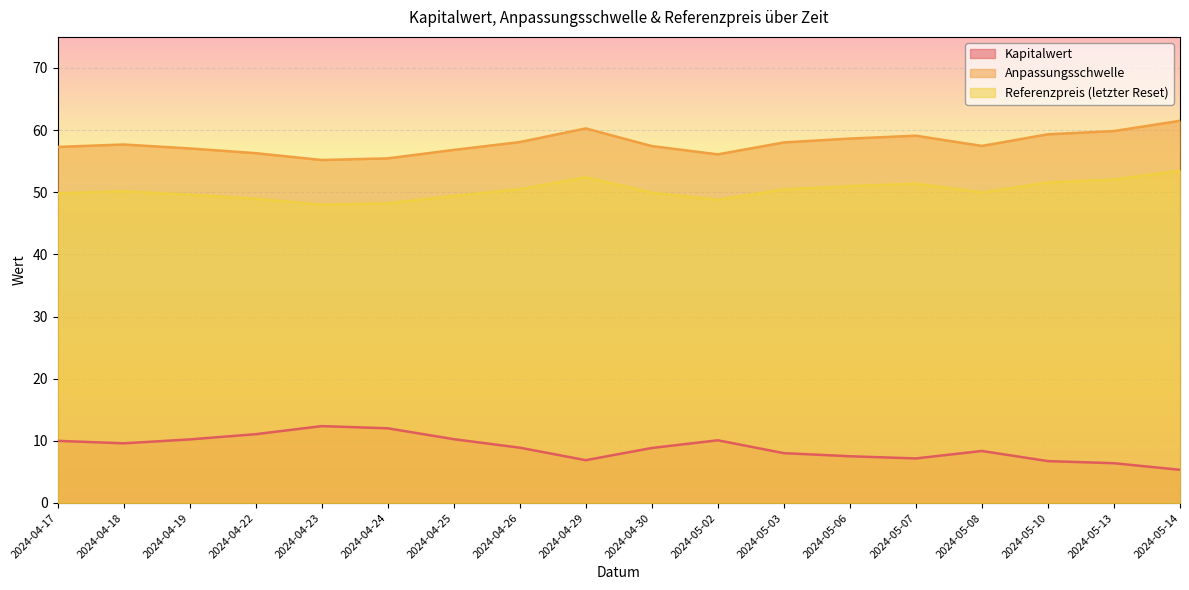

At 2024-04-19, list the series in order from largest to smallest.

Anpassungsschwelle, Referenzpreis (letzter Reset), Kapitalwert